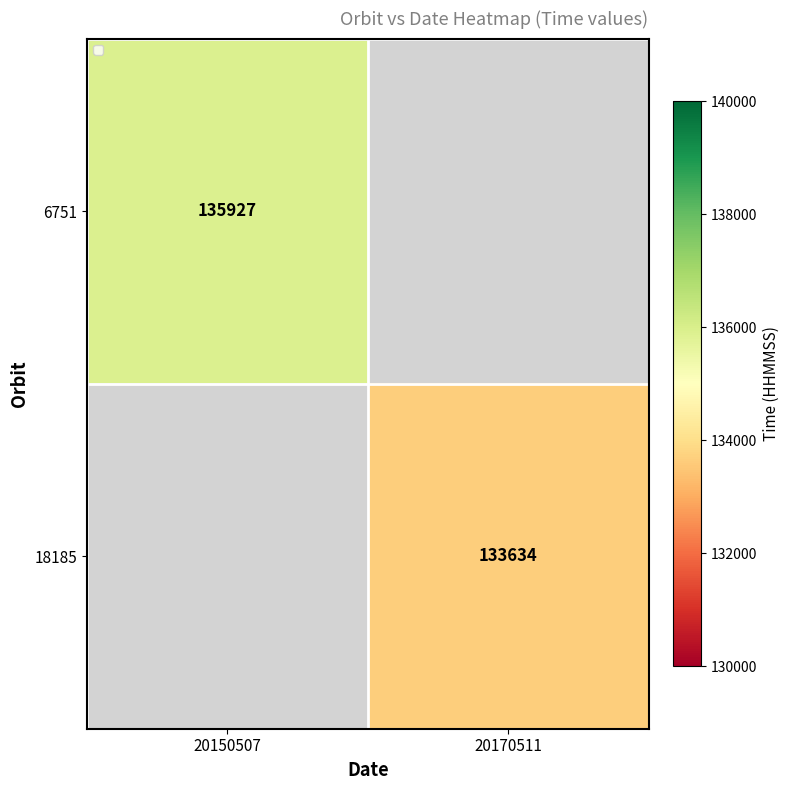

List the labels in order of 18185 value, smallest first.

20150507, 20170511